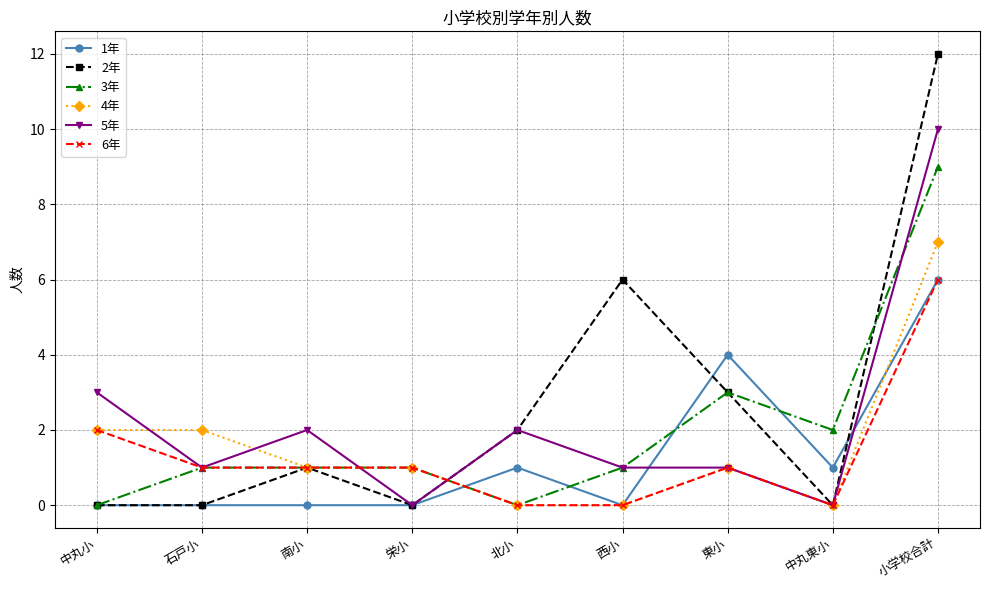

How many data points in 2年 are less than 1?

4